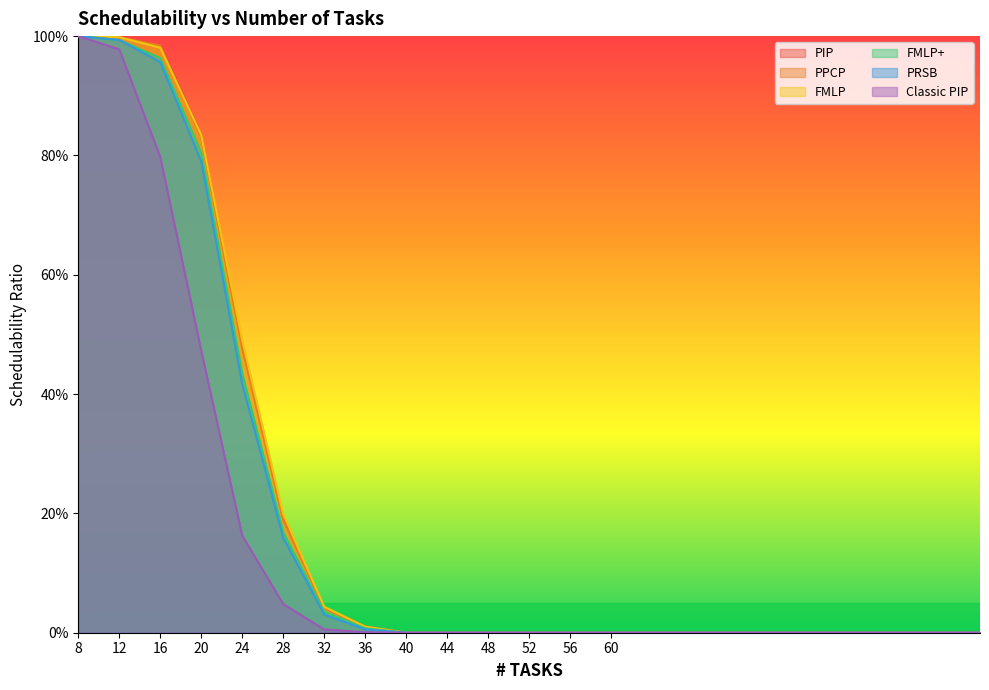

True or false: FMLP+ and PRSB cross at least once.

False